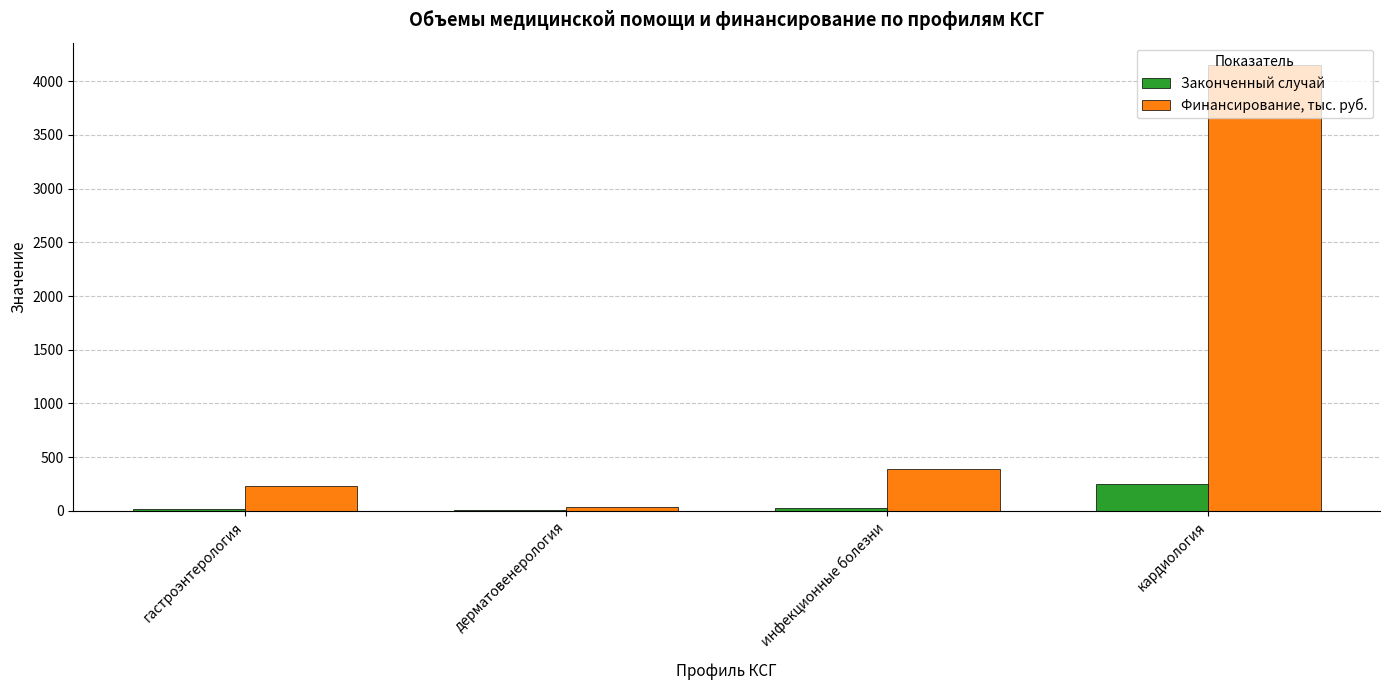

What is the sum of all Финансирование, тыс. руб. values?

4810.4